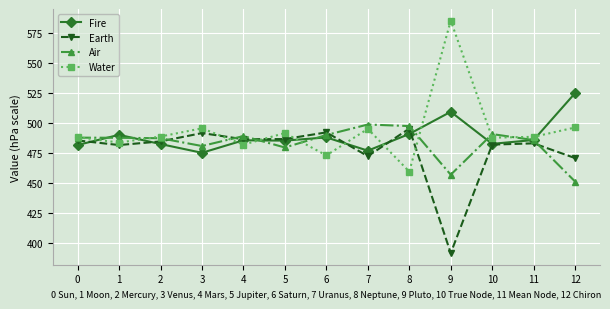

What are all the series names shown in the legend?

Fire, Earth, Air, Water